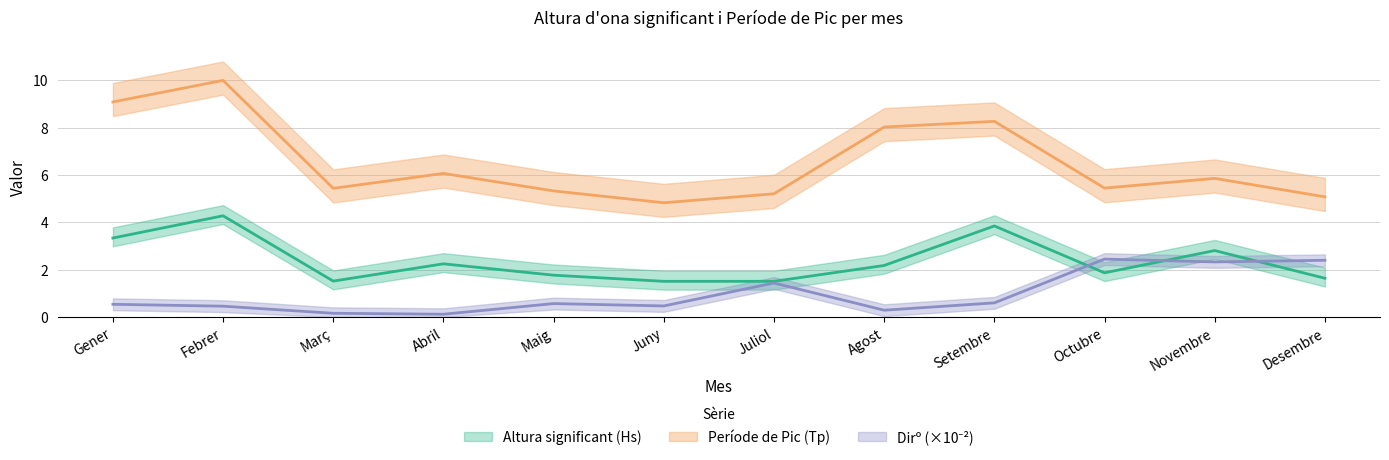

What is the minimum value for Altura significant (Hs)?

1.5